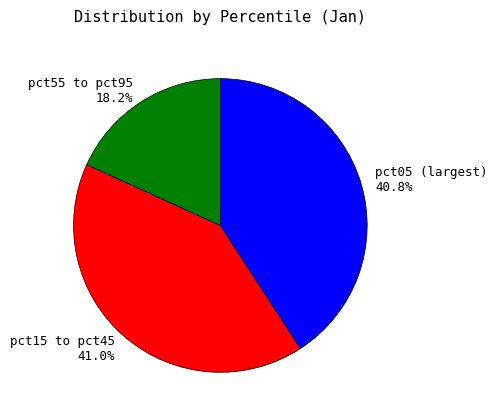

Count the number of slices in the pie.

3